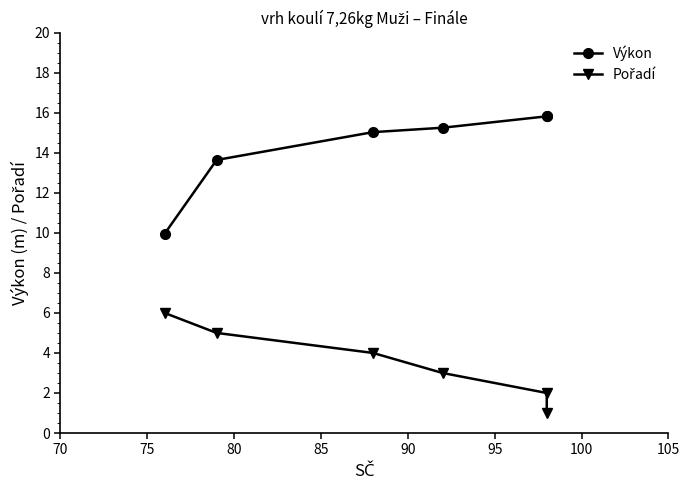

True or false: Pořadí and Výkon intersect in this chart.

False